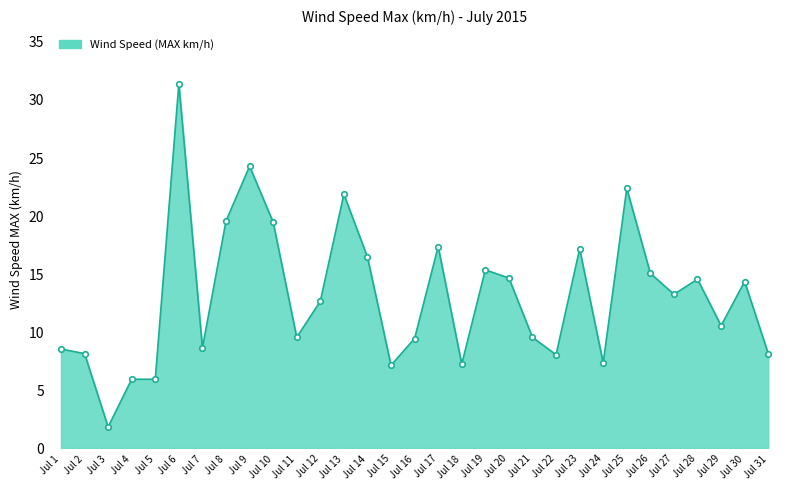

What is the difference between the second highest and minimum values?

22.4